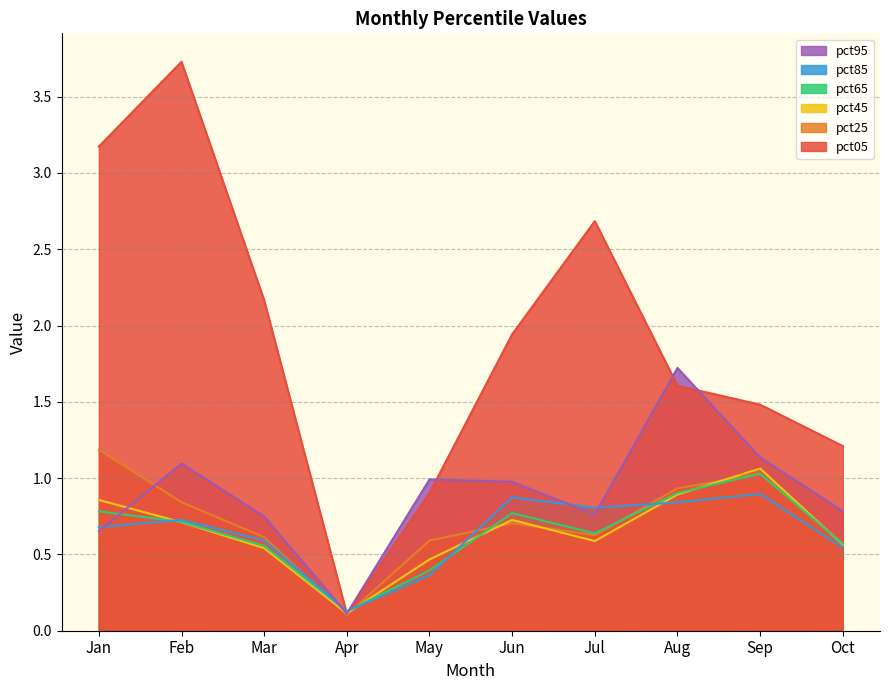

What is the total value across all series at May?

3.7